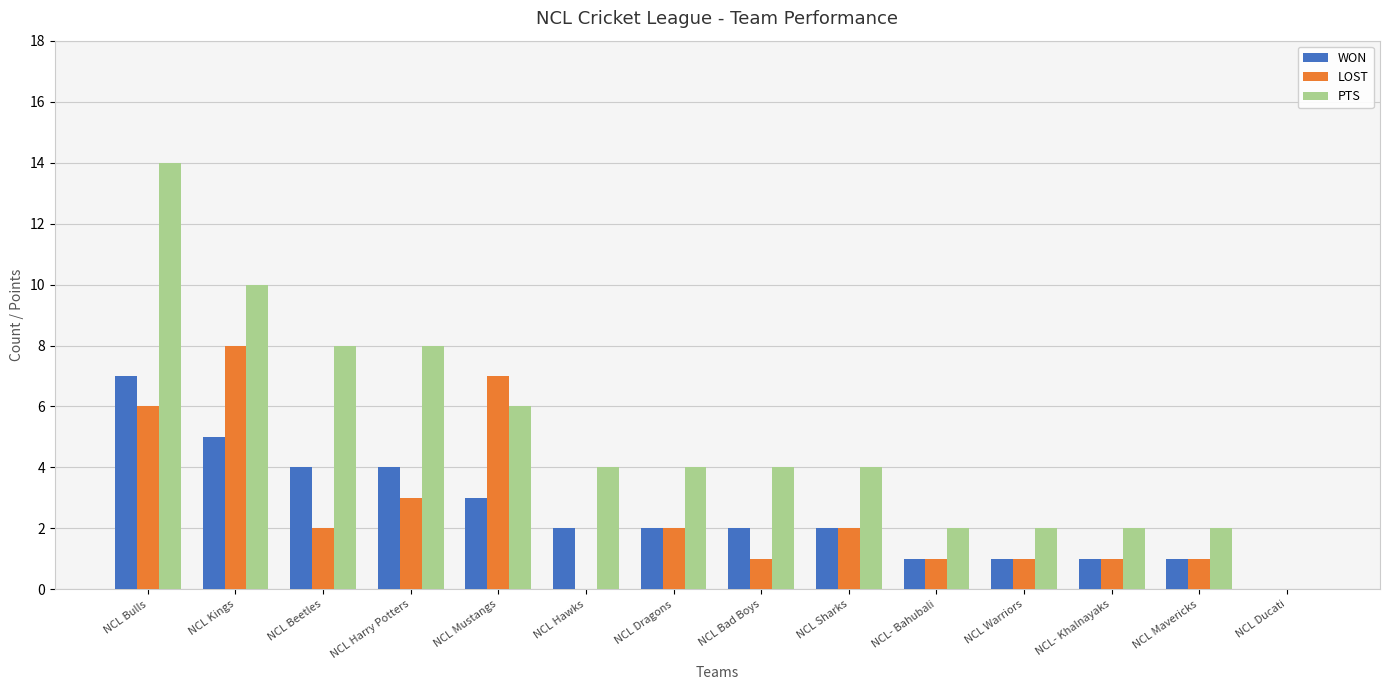

Which label corresponds to the largest value in the chart?

NCL Bulls